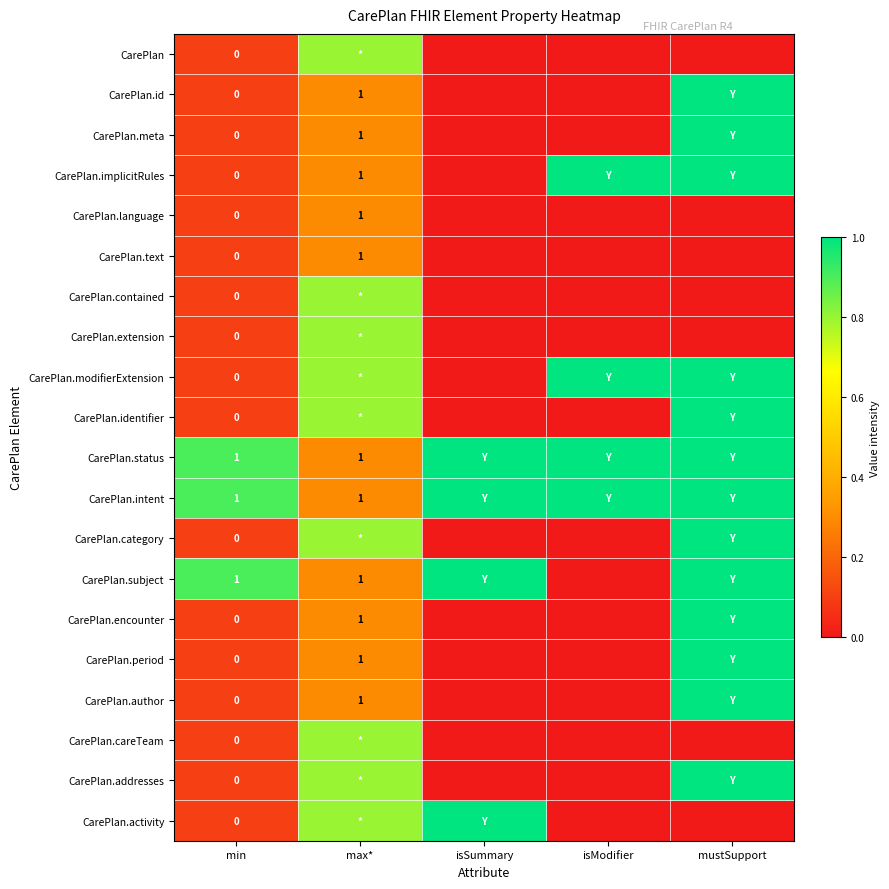

Which has a higher value, min or isModifier?

min